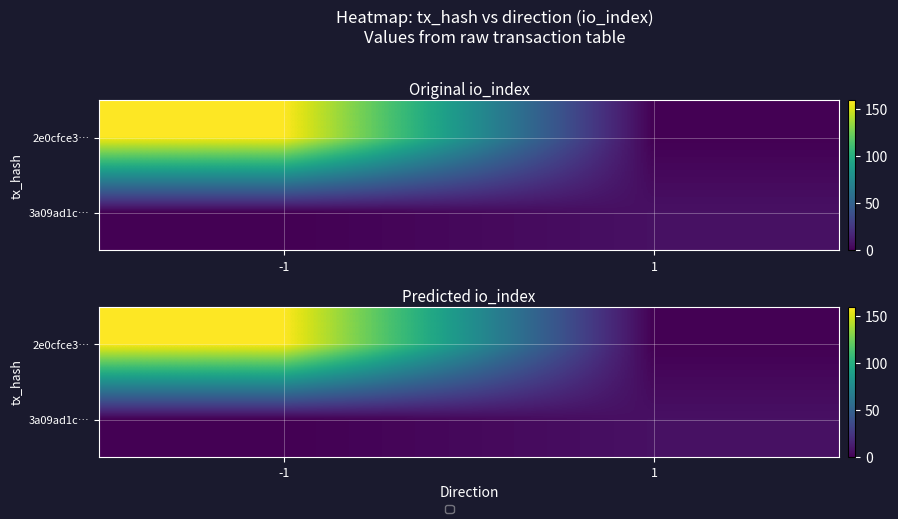

The value of 3a09ad1c… at -1 is -5. True or false?

False